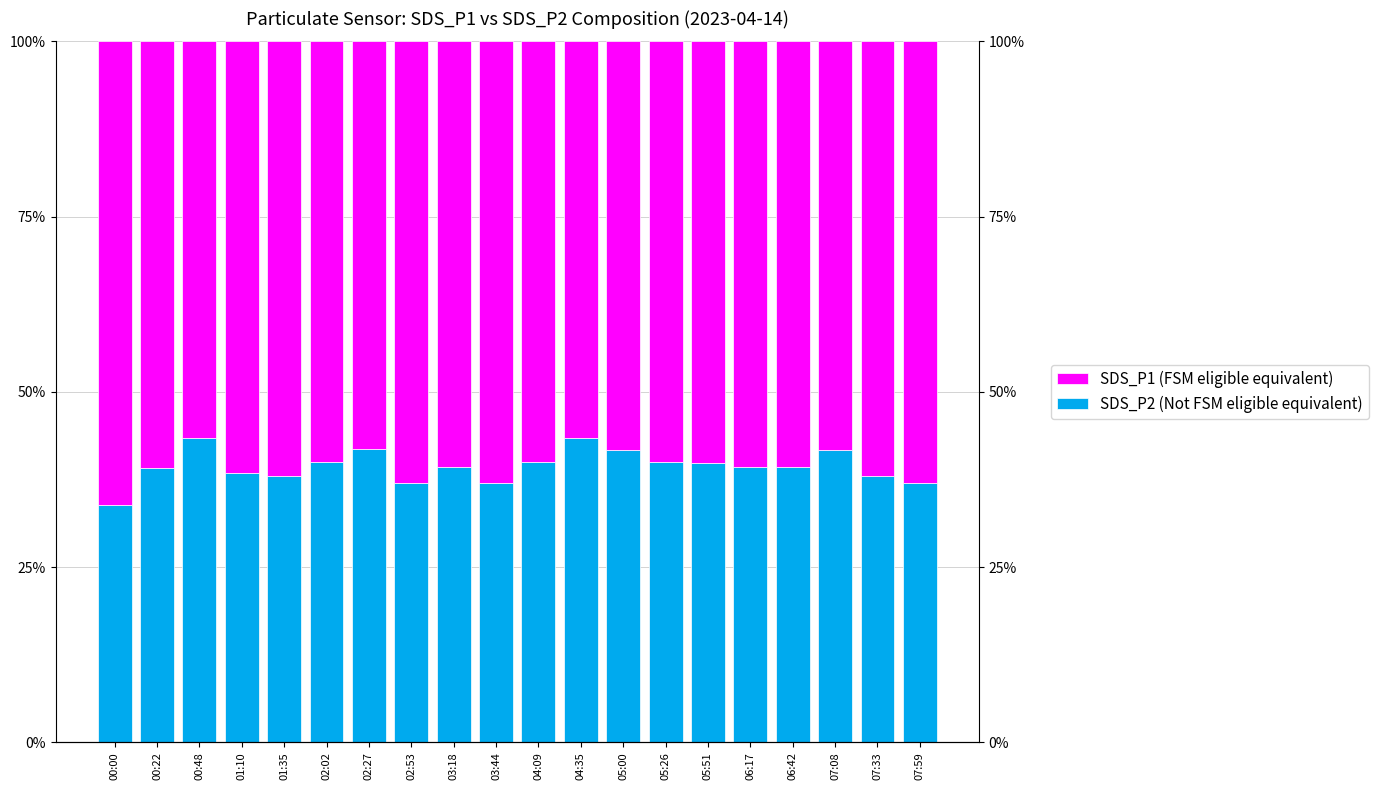

Which has a higher value, 07:08 or 05:00?

05:00